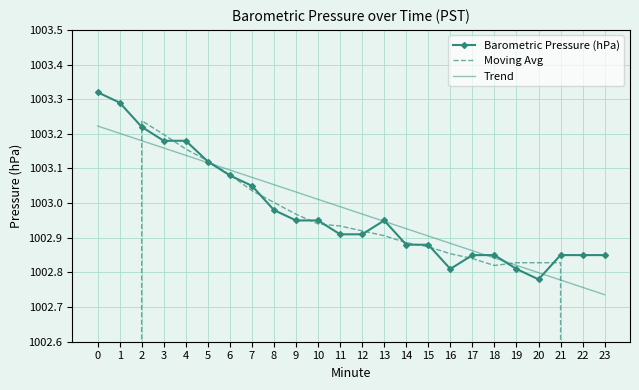

Is this an area chart (filled region under the line)?

No